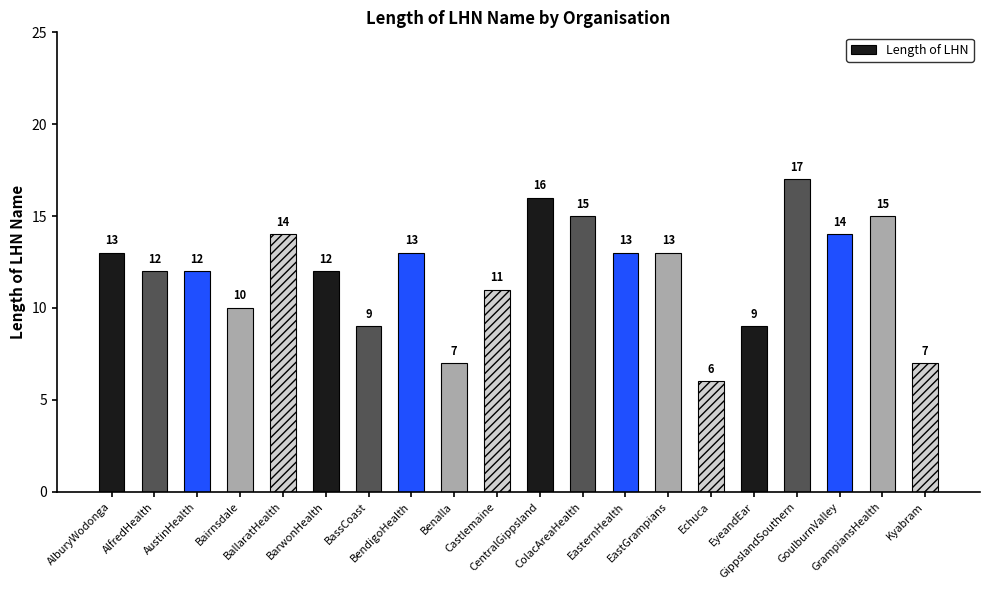

What is the minimum value shown in the chart?

6